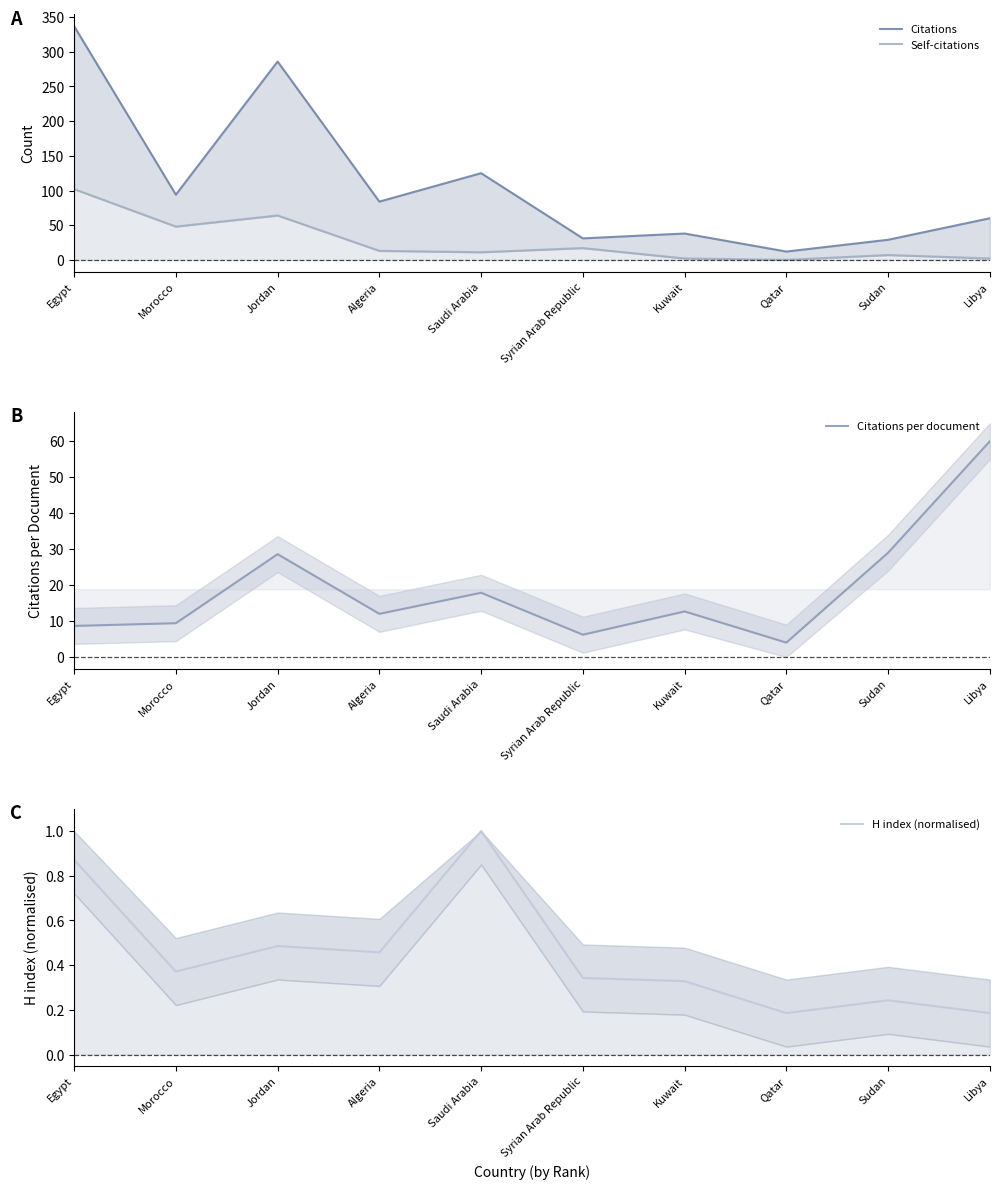

True or false: H index (normalised) and Citations per document intersect in this chart.

False